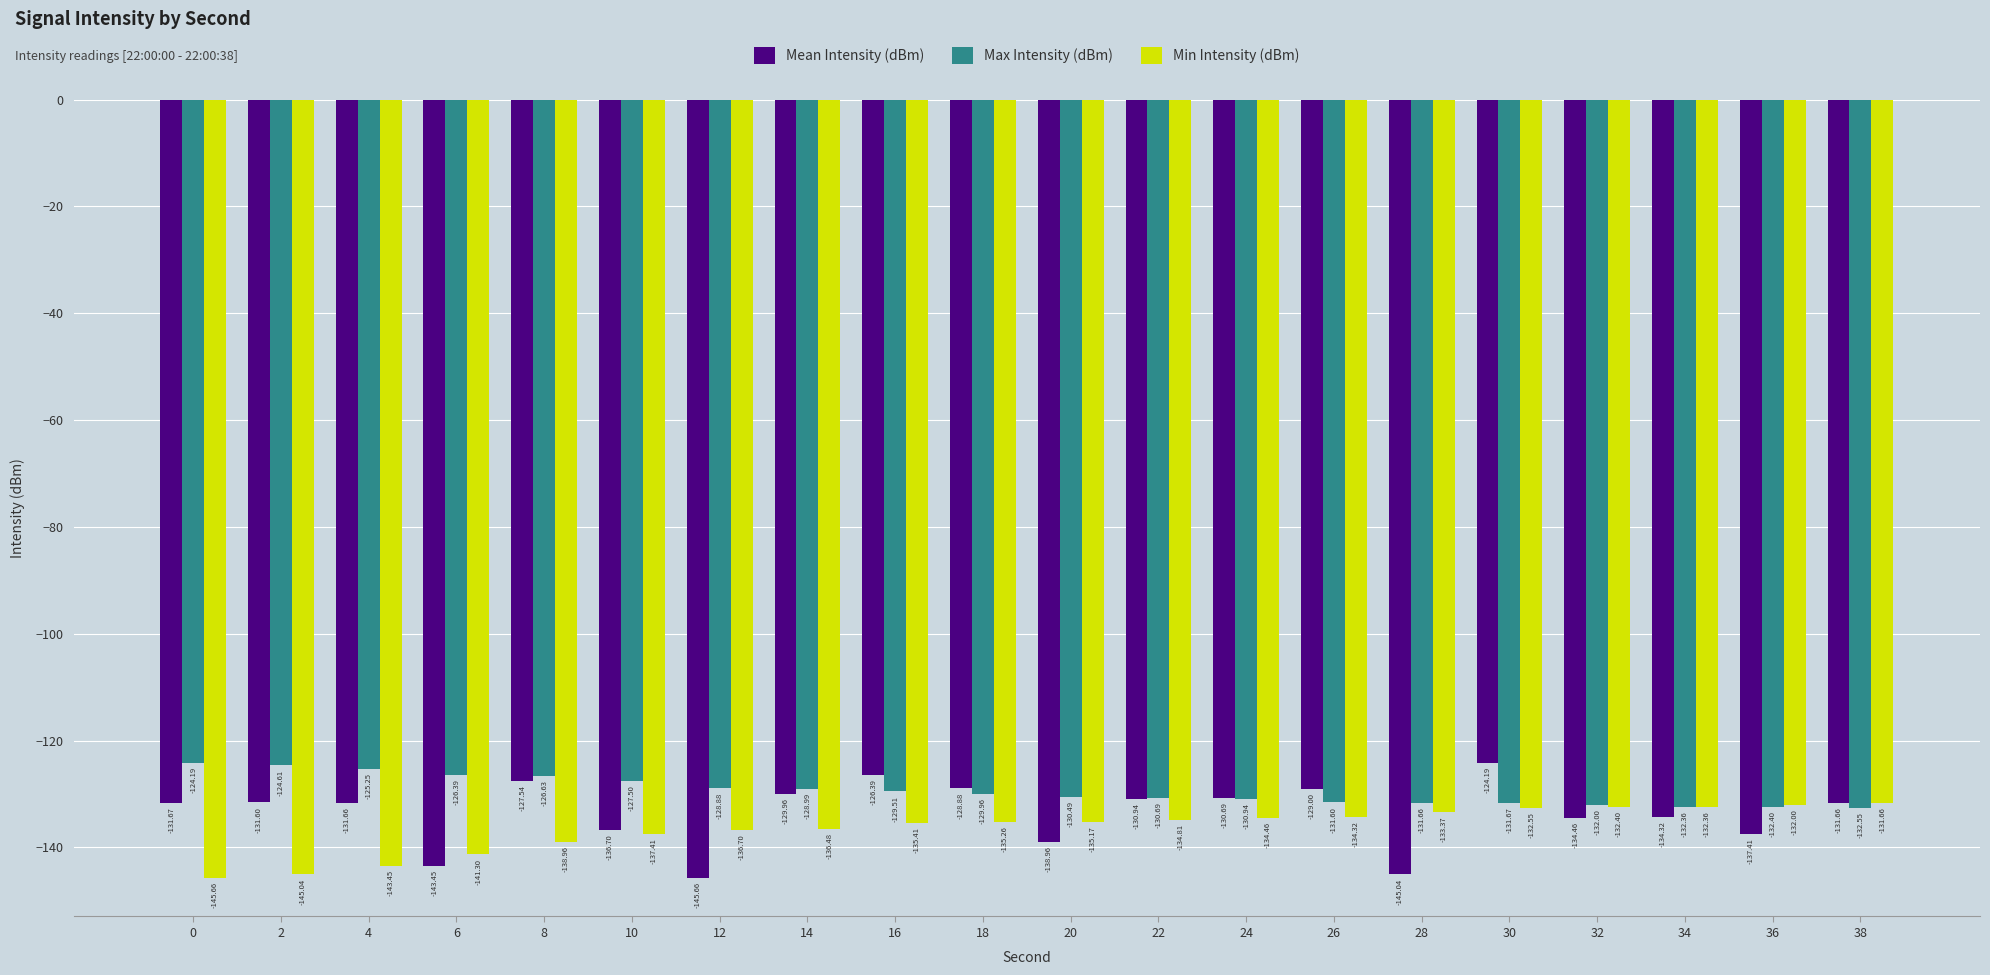

At which category is the sum across all series the highest?

30